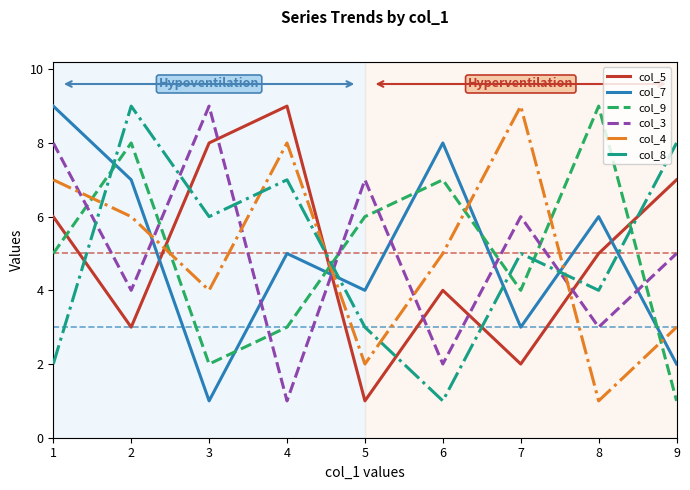

Between 4 and 8, which series saw the biggest shift?

col_4